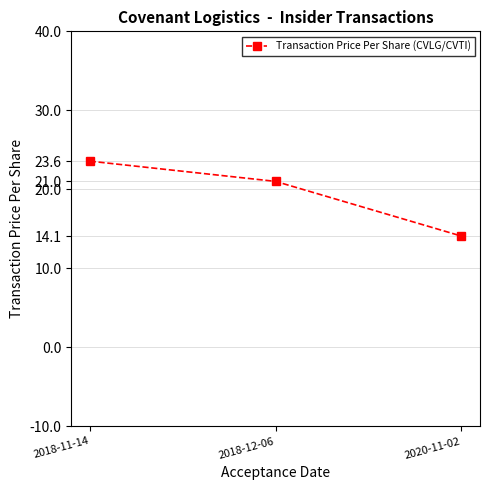

Reading left to right, extract all data points from this chart.

23.6	21.0	14.1